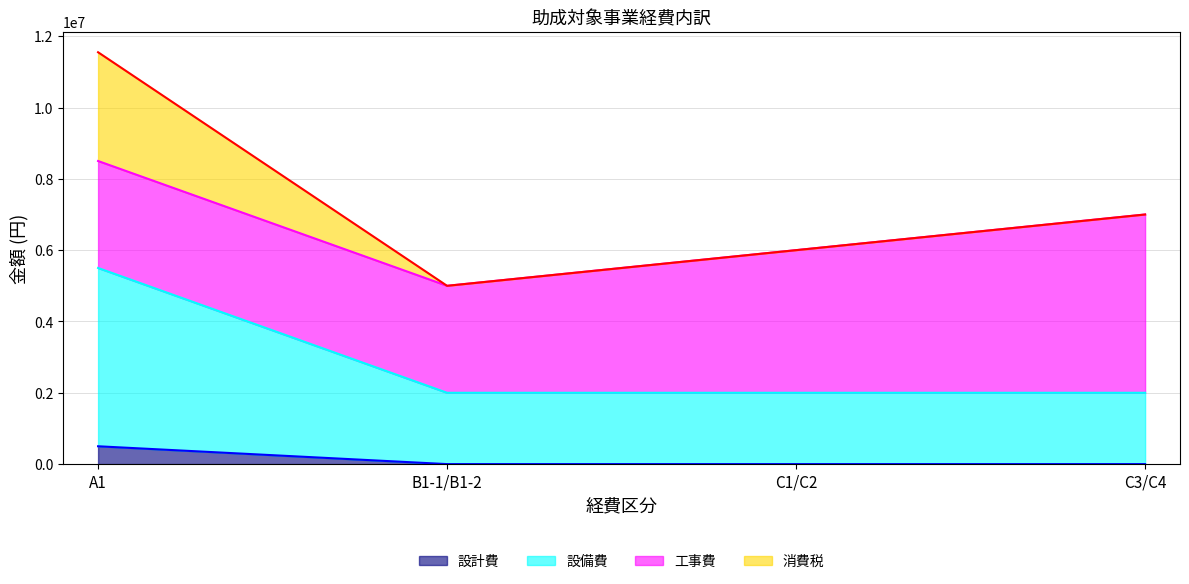

How many 設備費 values are between 2000000 and 5500000?

4